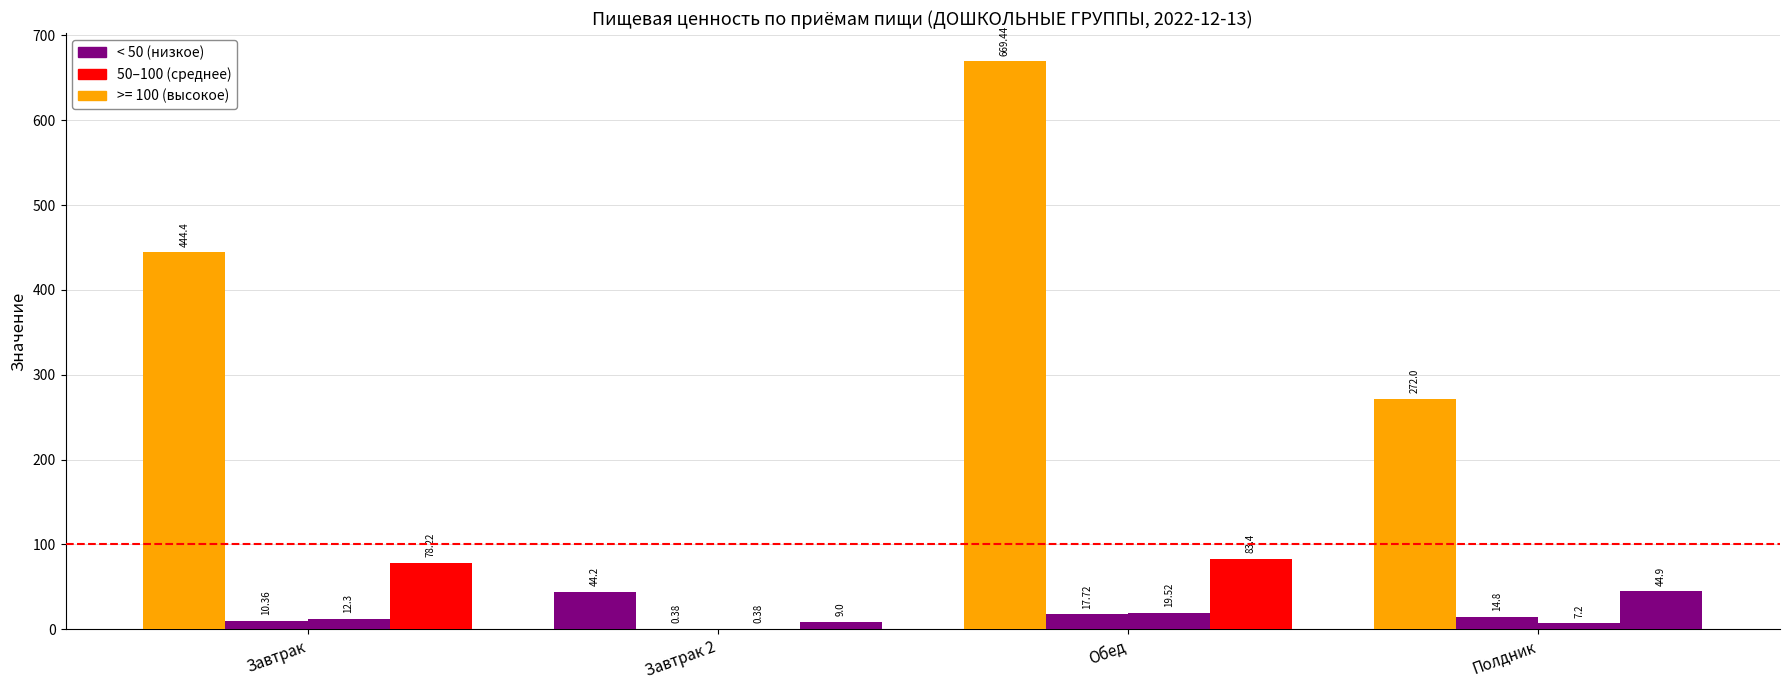

What is the difference between the highest and lowest values at Полдник?

264.8